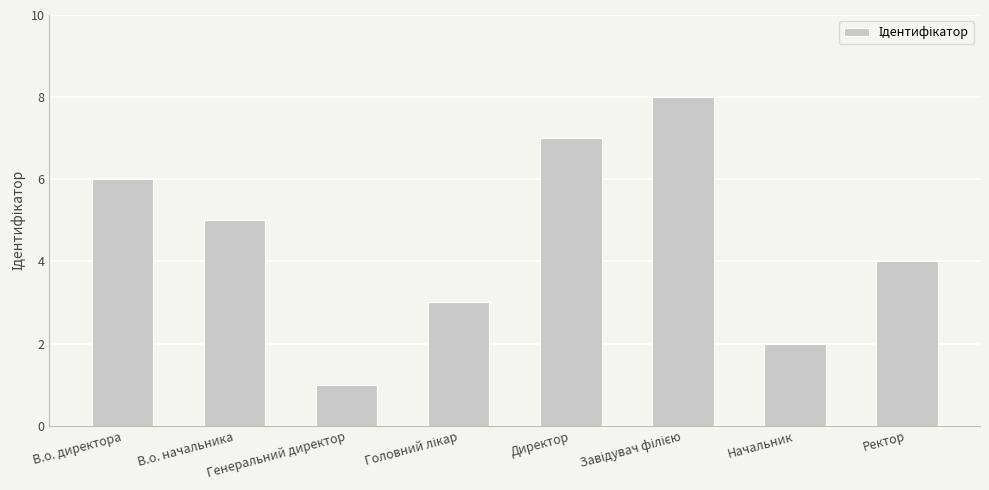

What is the difference between the maximum and minimum values?

7